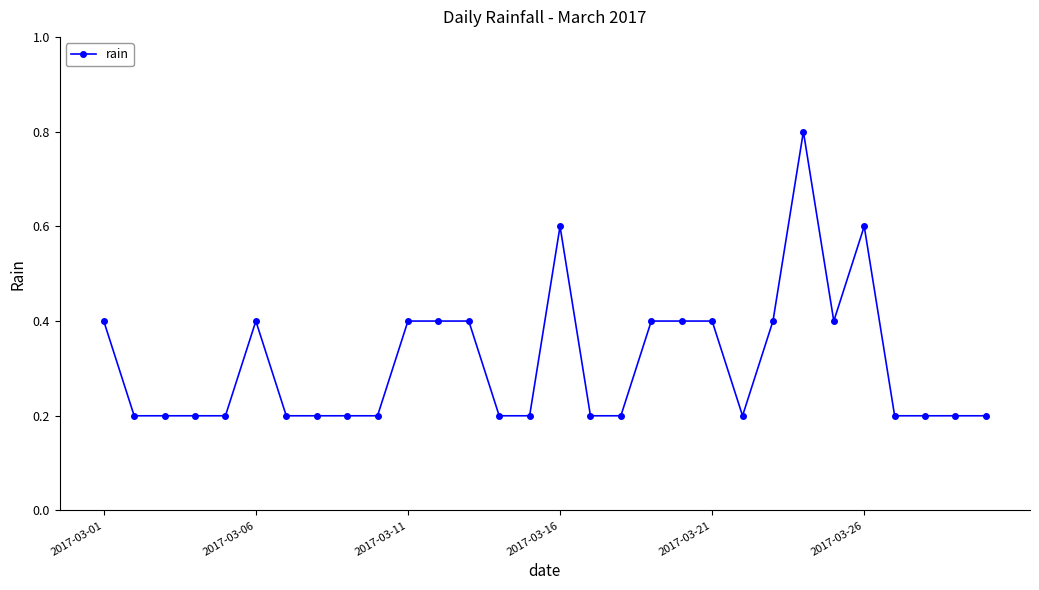

How many series are shown in this chart?

1